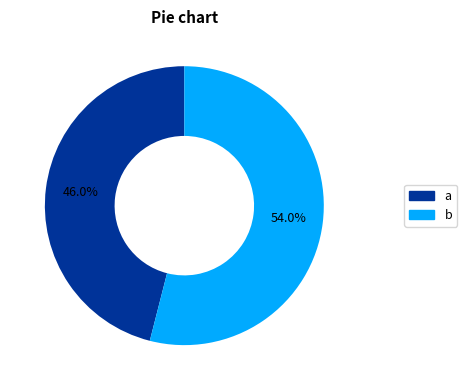

How many segments does this pie chart have?

2